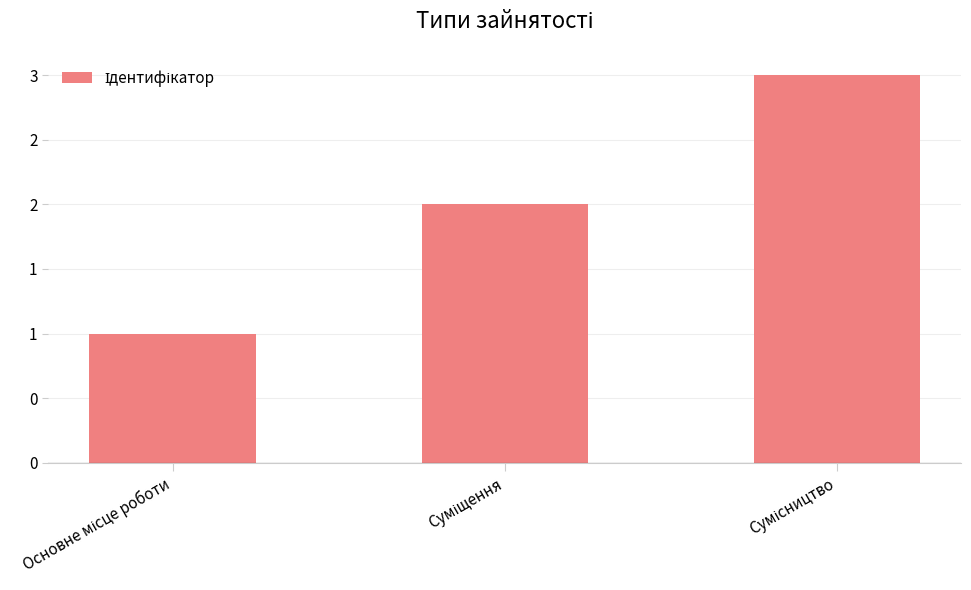

Reading left to right, transcribe all the data shown in this chart.

Основне місце роботи=1	Суміщення=2	Сумісництво=3